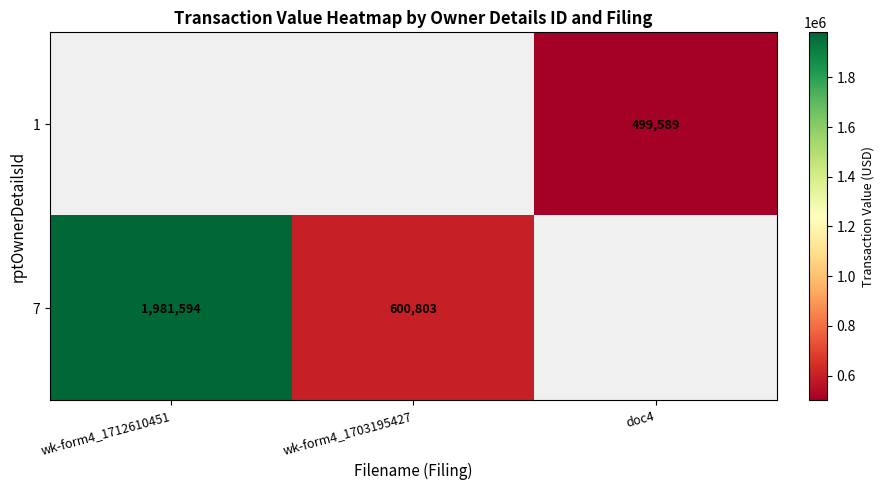

True or false: 1 has a value of 753417 at doc4.

False